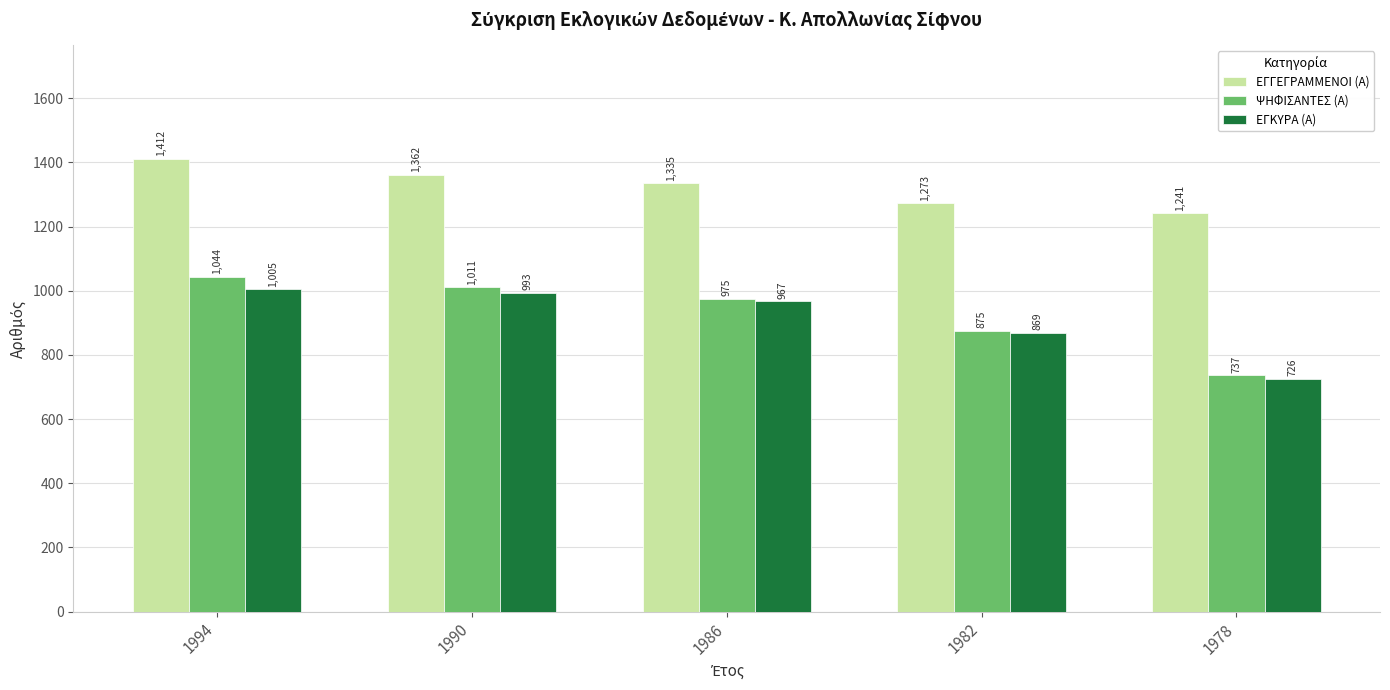

Reading left to right, transcribe all the data shown in this chart.

ΕΓΓΕΓΡΑΜΜΕΝΟΙ (Α): 1994=1412	1990=1362	1986=1335	1982=1273	1978=1241
ΨΗΦΙΣΑΝΤΕΣ (Α): 1994=1044	1990=1011	1986=975	1982=875	1978=737
ΕΓΚΥΡΑ (Α): 1994=1005	1990=993	1986=967	1982=869	1978=726